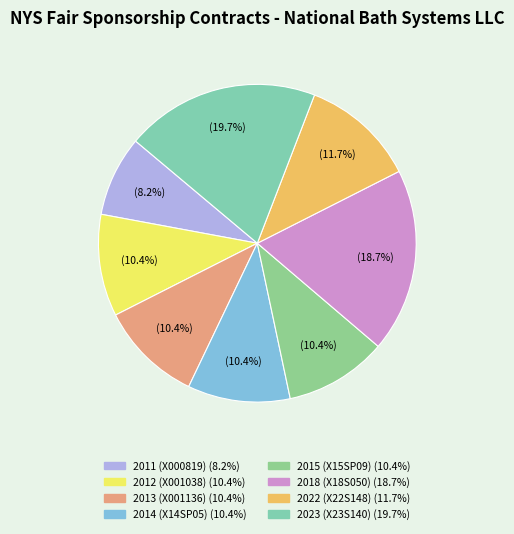

Do 2023 (X23S140) and 2018 (X18S050) together represent more than half of the pie?

No